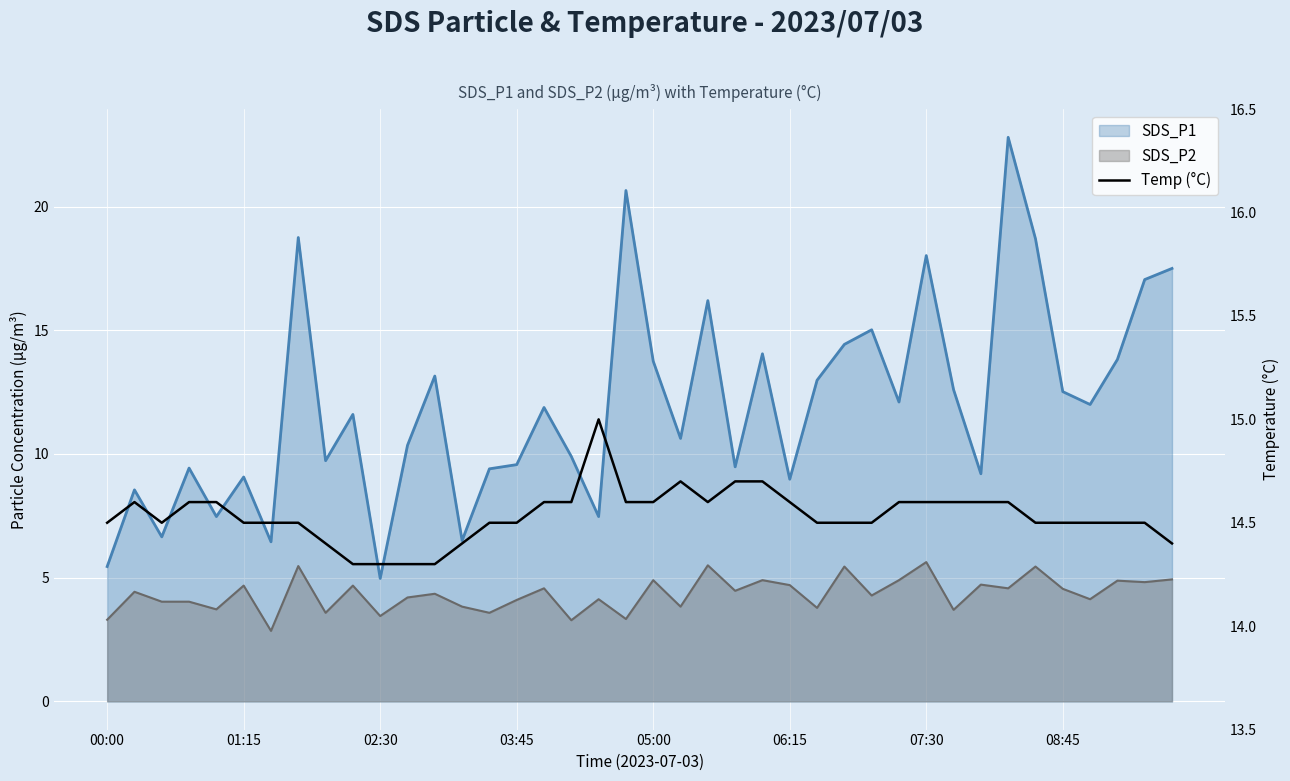

Which has a higher value, 35 or 8?

35